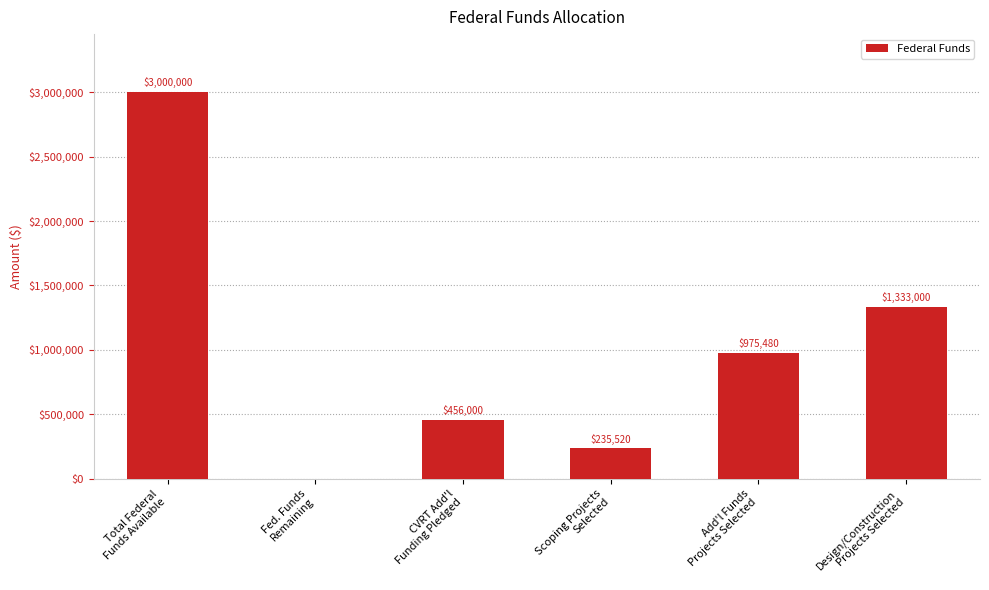

What is the average value?

1000000